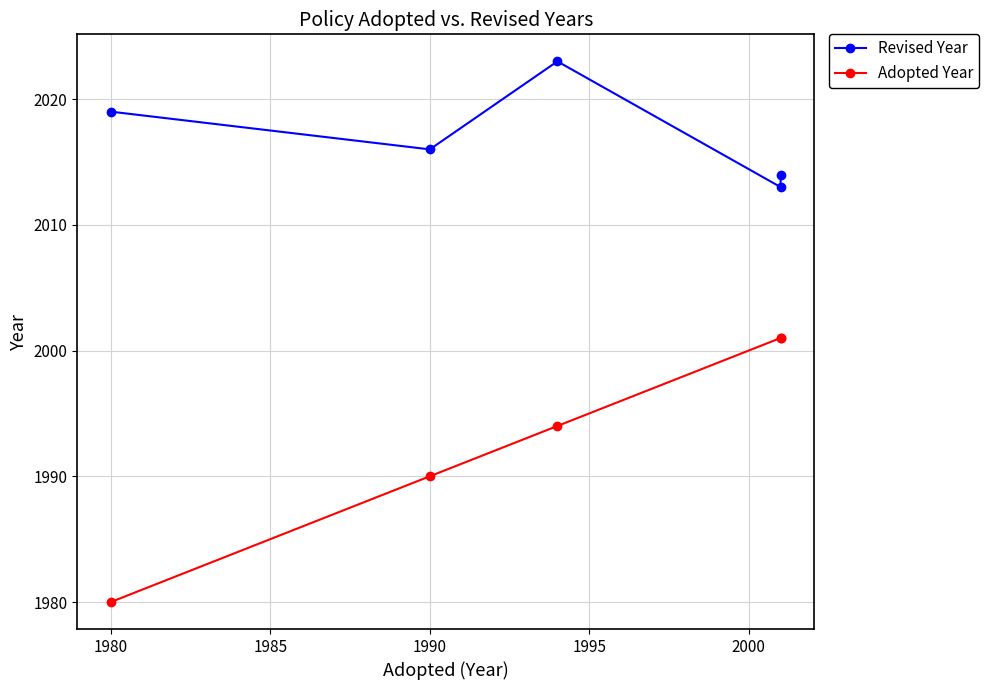

How many data points in Adopted Year are above 1994?

2